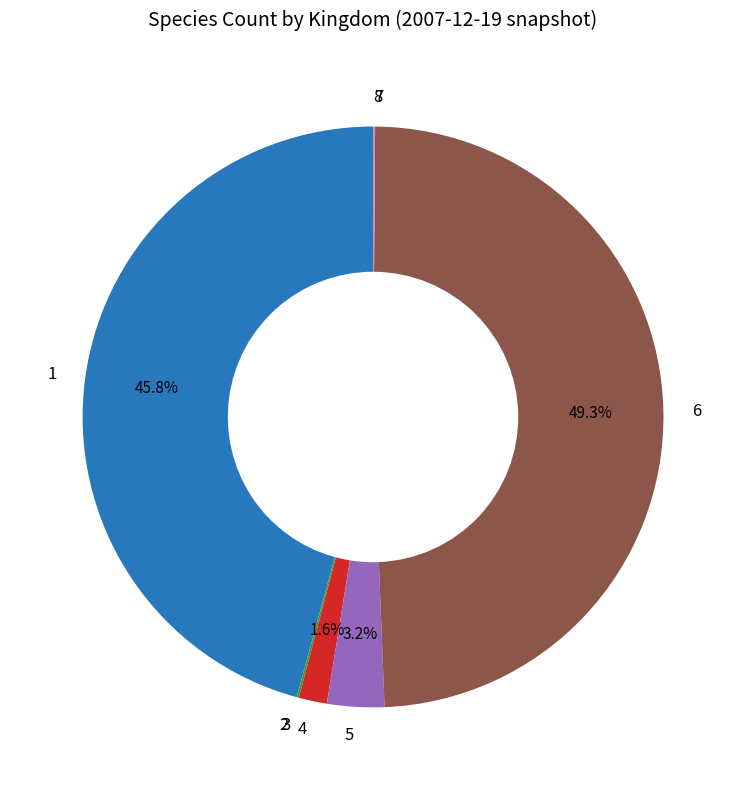

To the nearest percent, what is the difference between the largest and smallest slice percentages?

49%